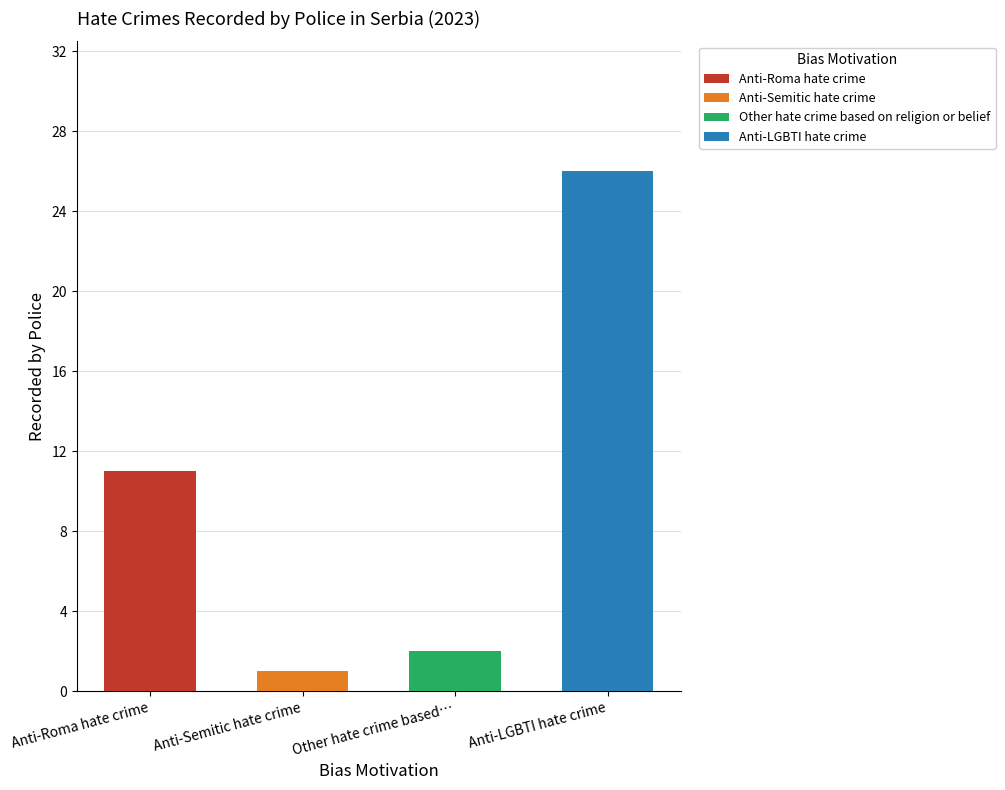

Which category has the lowest value across all series?

Anti-Semitic hate crime